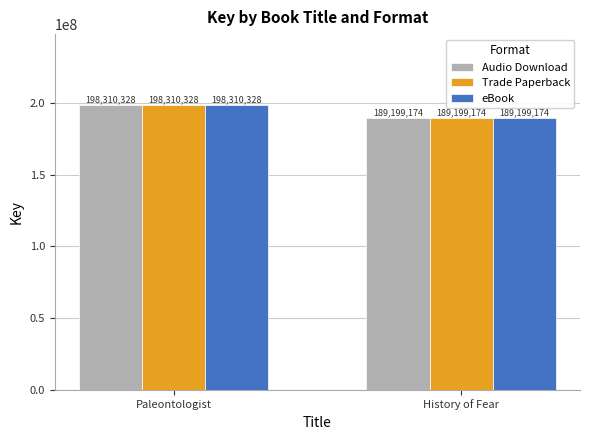

How many bars are there in each group?

3